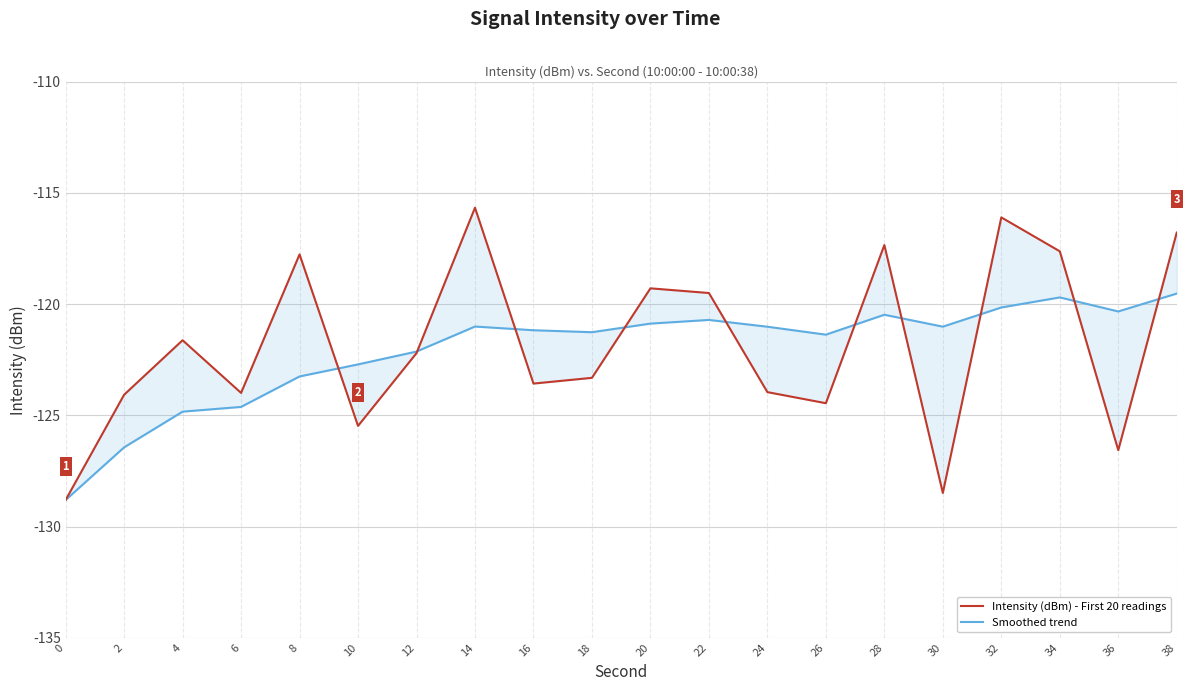

How many intersections are there between Intensity (dBm) - First 20 readings and Smoothed trend?

10